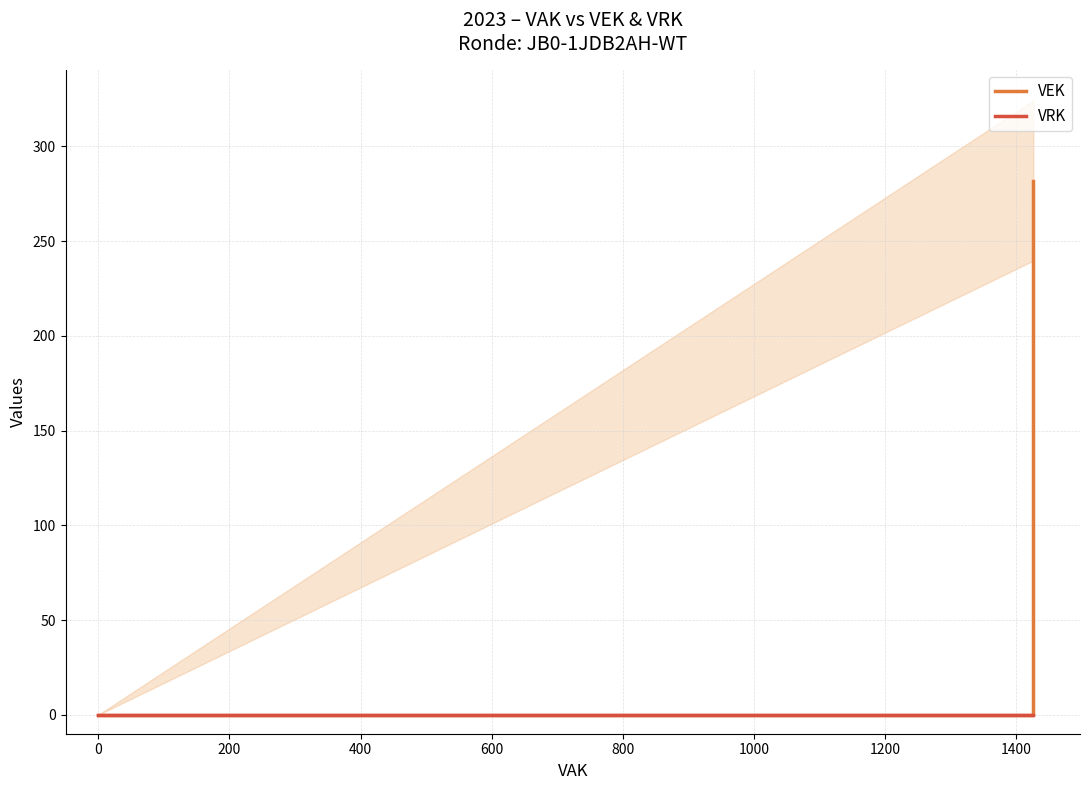

True or false: VEK and VRK cross at least once.

False